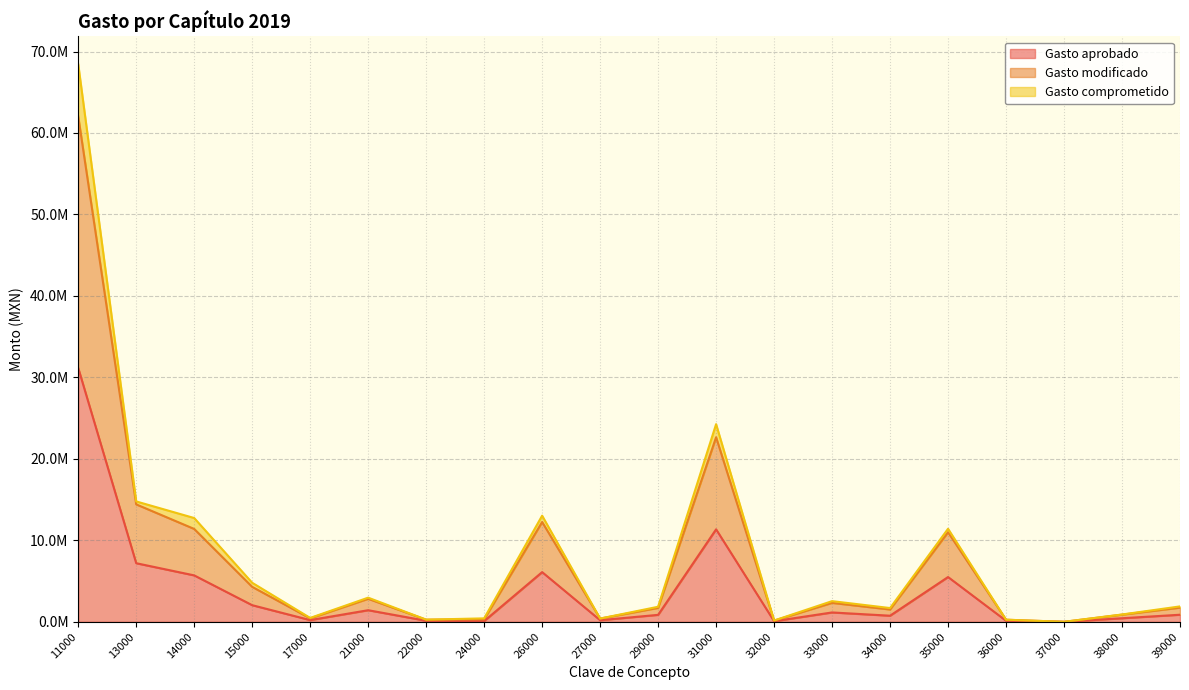

What is the average value of the Gasto aprobado series?

3768240.0